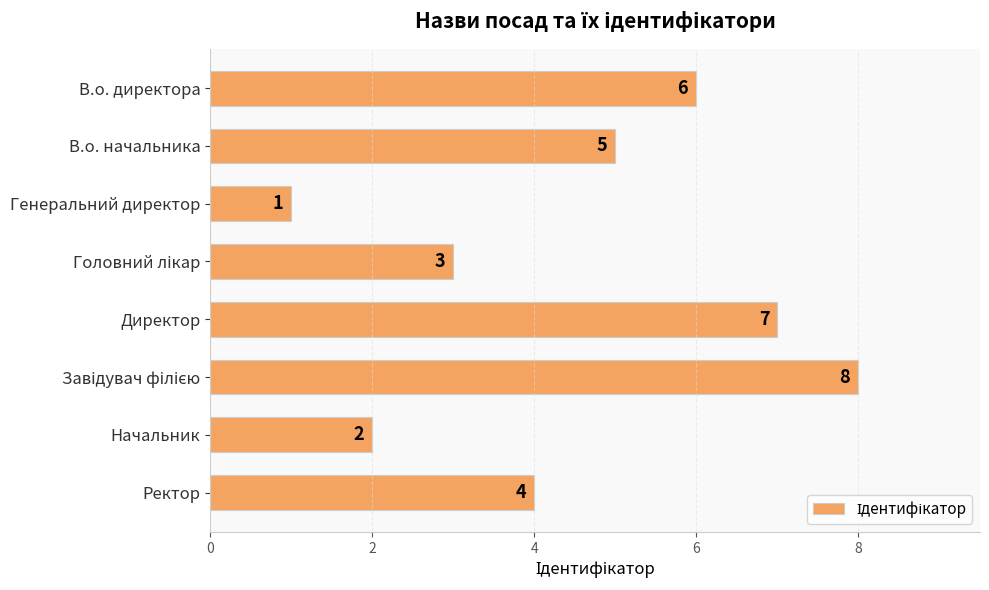

Between Генеральний директор and В.о. начальника, which is larger?

В.о. начальника